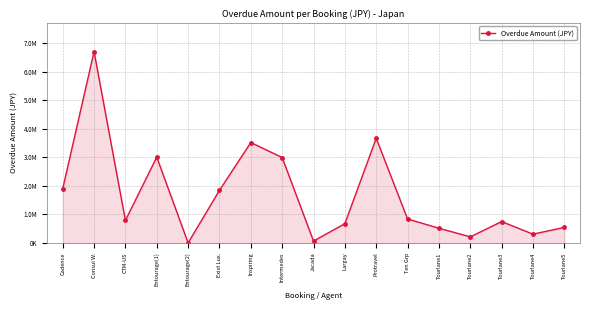

The value at Ten Grp is 1466796. True or false?

False